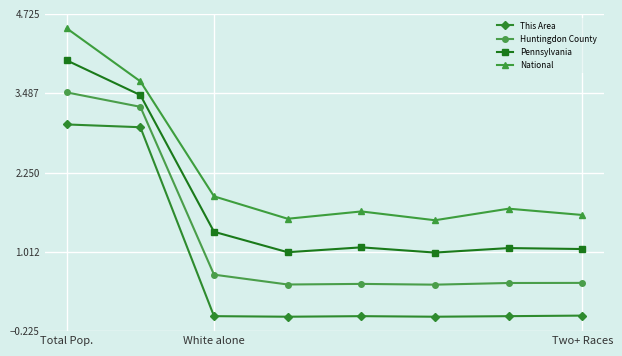

How many lines are shown in the chart?

4